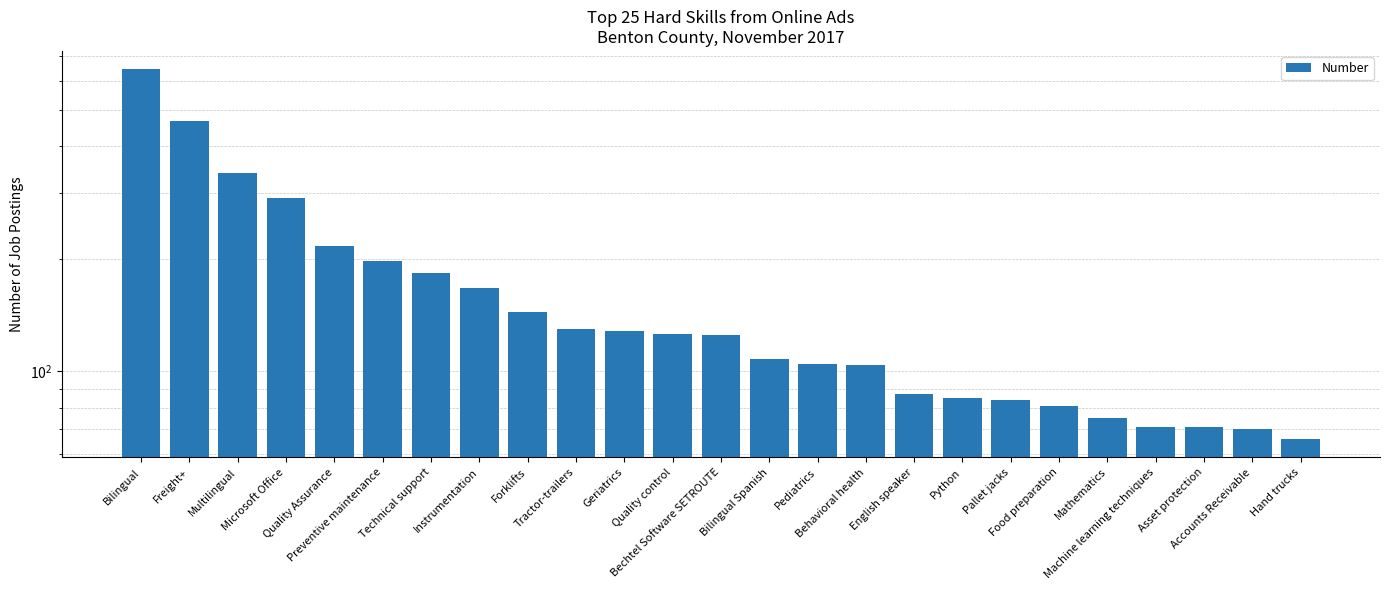

Are the bars horizontal?

No